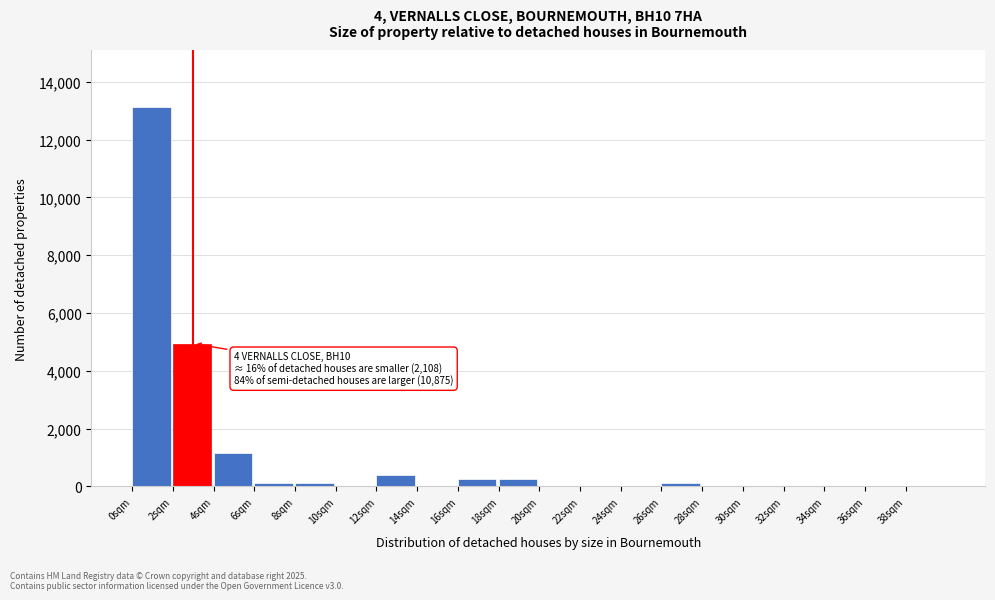

Over which range of the x-axis is the bar tallest?

0 to 2